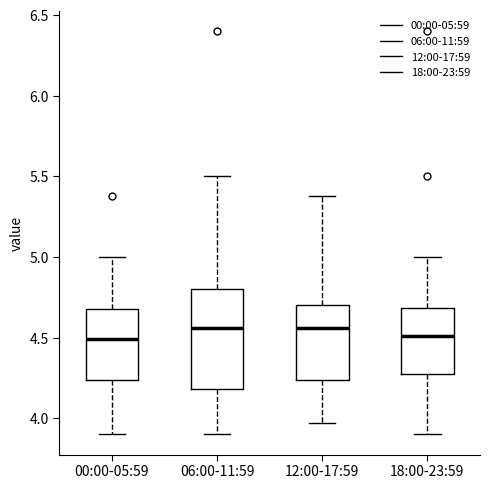

Reading left to right, read every box against the y-axis: the position of its median line, the range the box covers, and the ends of its whiskers. The values are not printed on the chart, so give them approximately, as read against the axis.

00:00-05:59: median 4.50, box 4.25 to 4.70, whiskers 3.90 to 5.00
06:00-11:59: median 4.55, box 4.20 to 4.80, whiskers 3.90 to 5.50
12:00-17:59: median 4.55, box 4.25 to 4.70, whiskers 3.95 to 5.40
18:00-23:59: median 4.50, box 4.30 to 4.70, whiskers 3.90 to 5.00